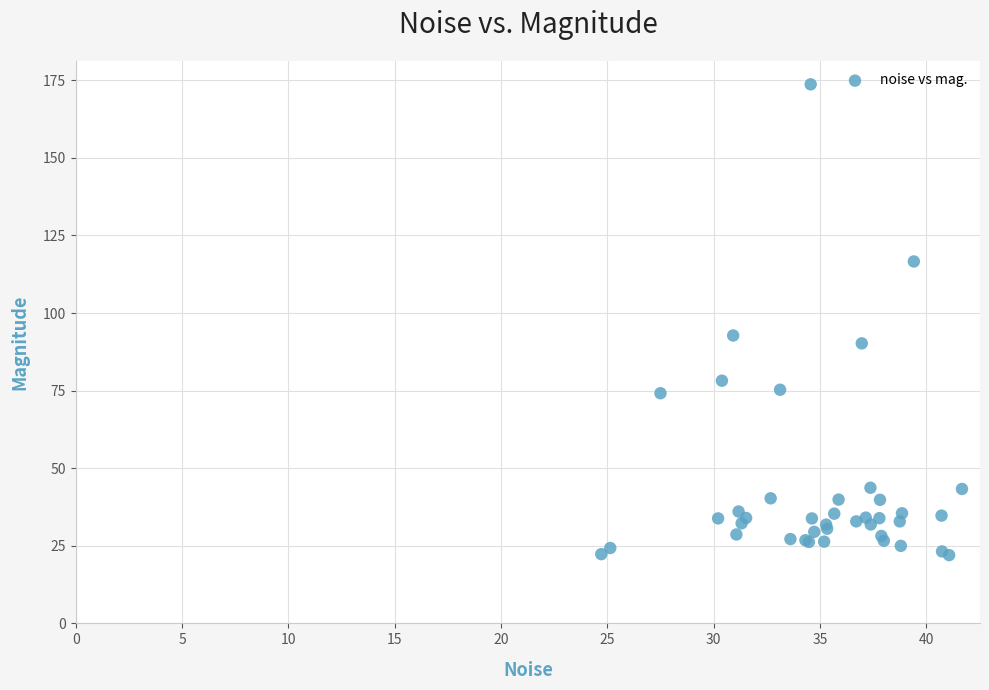

What Y value in the scatter plot is closest to 97?

92.8